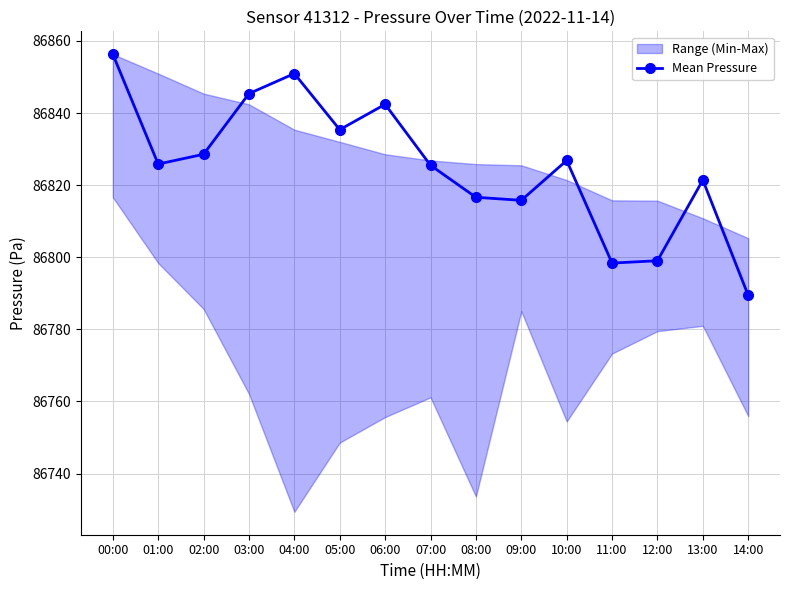

Reading left to right, list all the values displayed in this chart.

00:00=86856.3	01:00=86825.8	02:00=86828.6	03:00=86845.4	04:00=86850.9	05:00=86835.4	06:00=86842.4	07:00=86825.5	08:00=86816.6	09:00=86815.8	10:00=86826.8	11:00=86798.4	12:00=86799.0	13:00=86821.4	14:00=86789.4